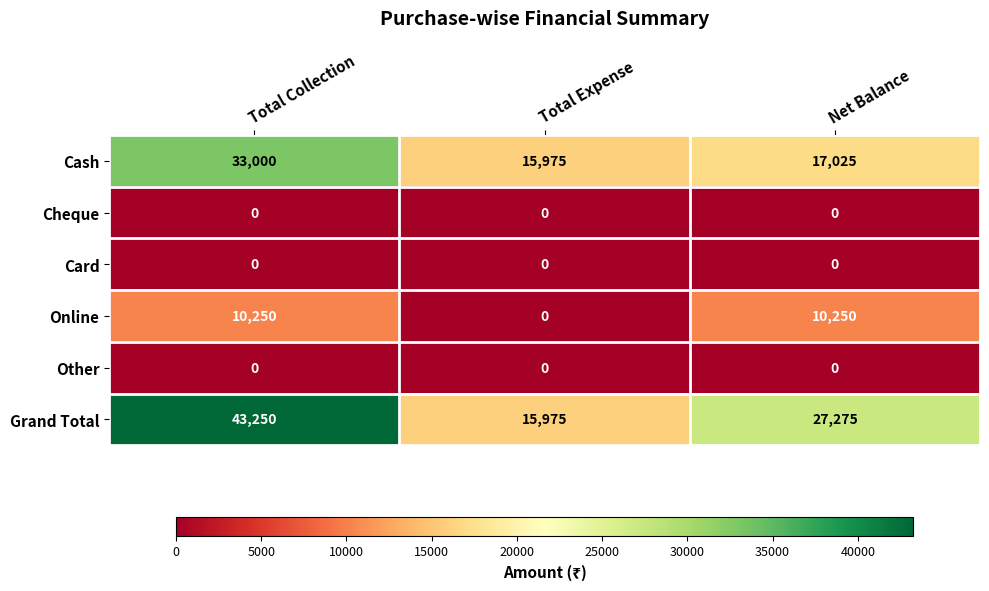

List the labels in order of Grand Total value, largest first.

Total Collection, Net Balance, Total Expense